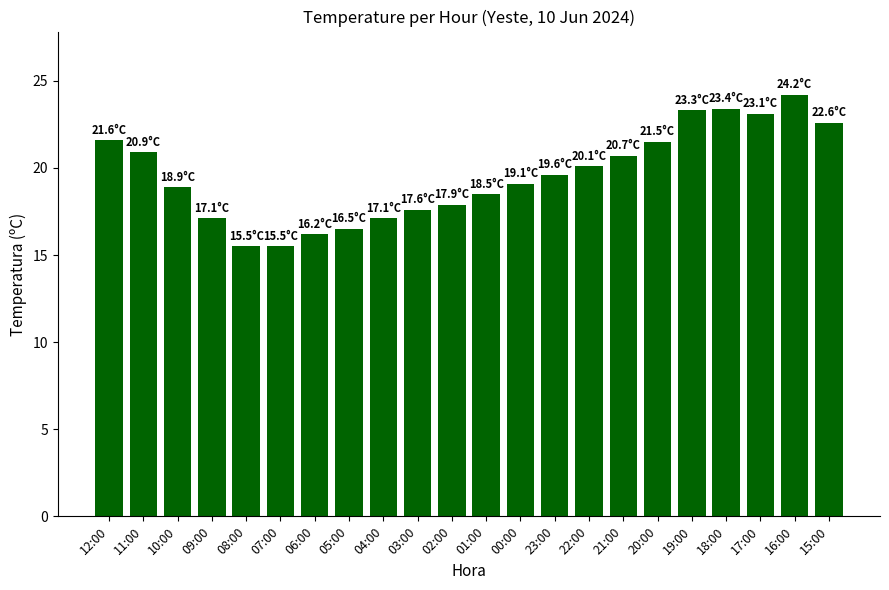

What is the ratio of the value at 05:00 to the value at 01:00?

0.9